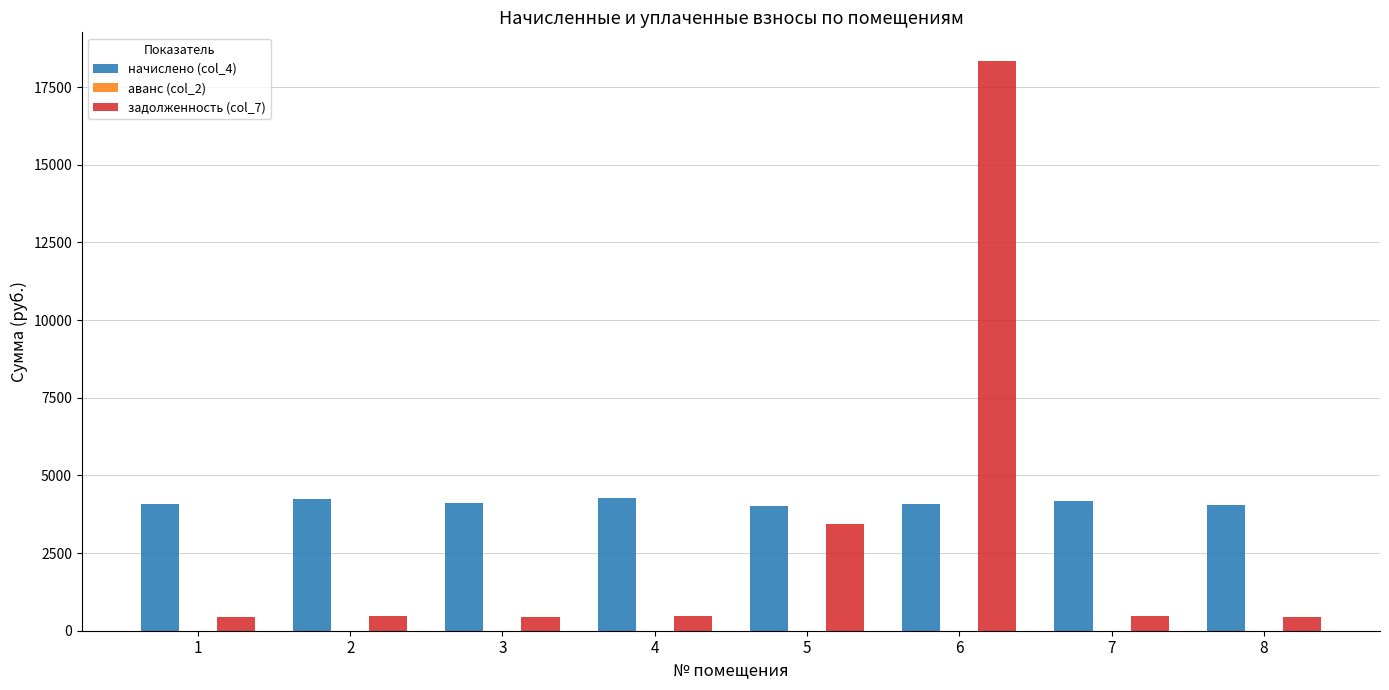

How many bars are there in each group?

2